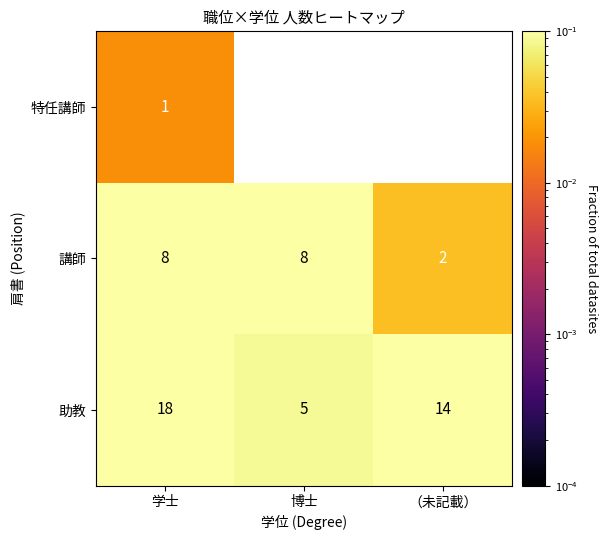

Rank the categories by 助教 value from highest to lowest.

学士, （未記載）, 博士